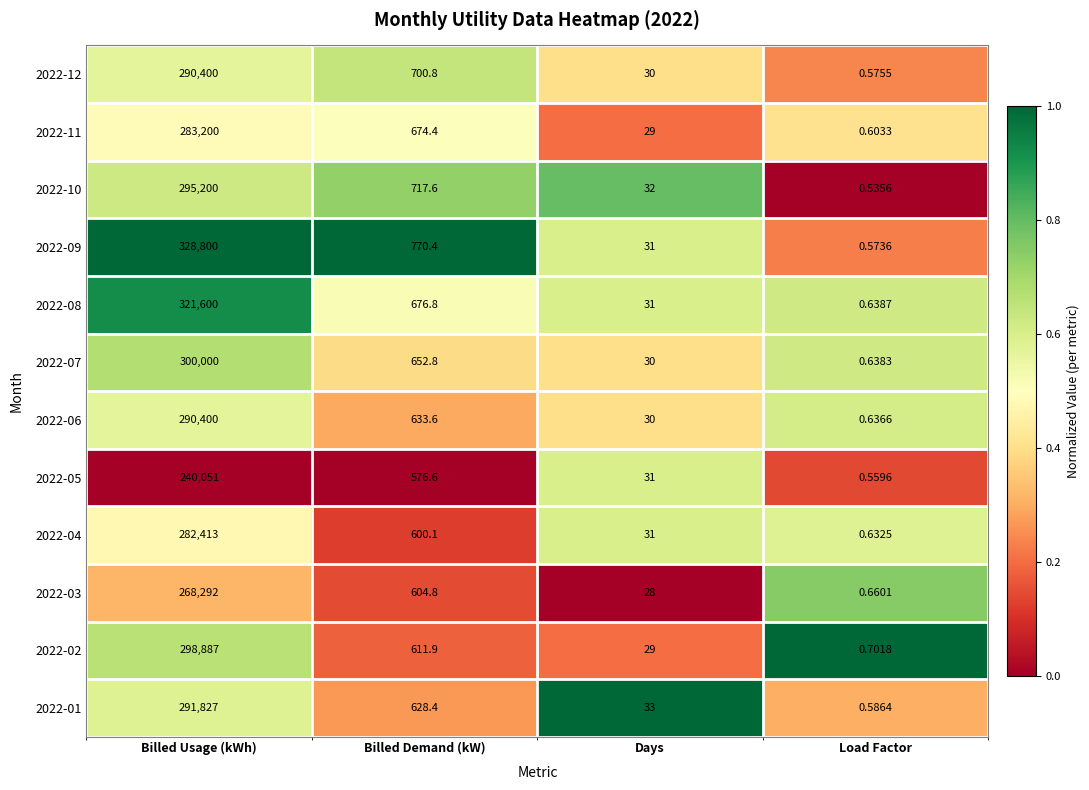

List the labels in order of 2022-05 value, smallest first.

Load Factor, Days, Billed Demand (kW), Billed Usage (kWh)